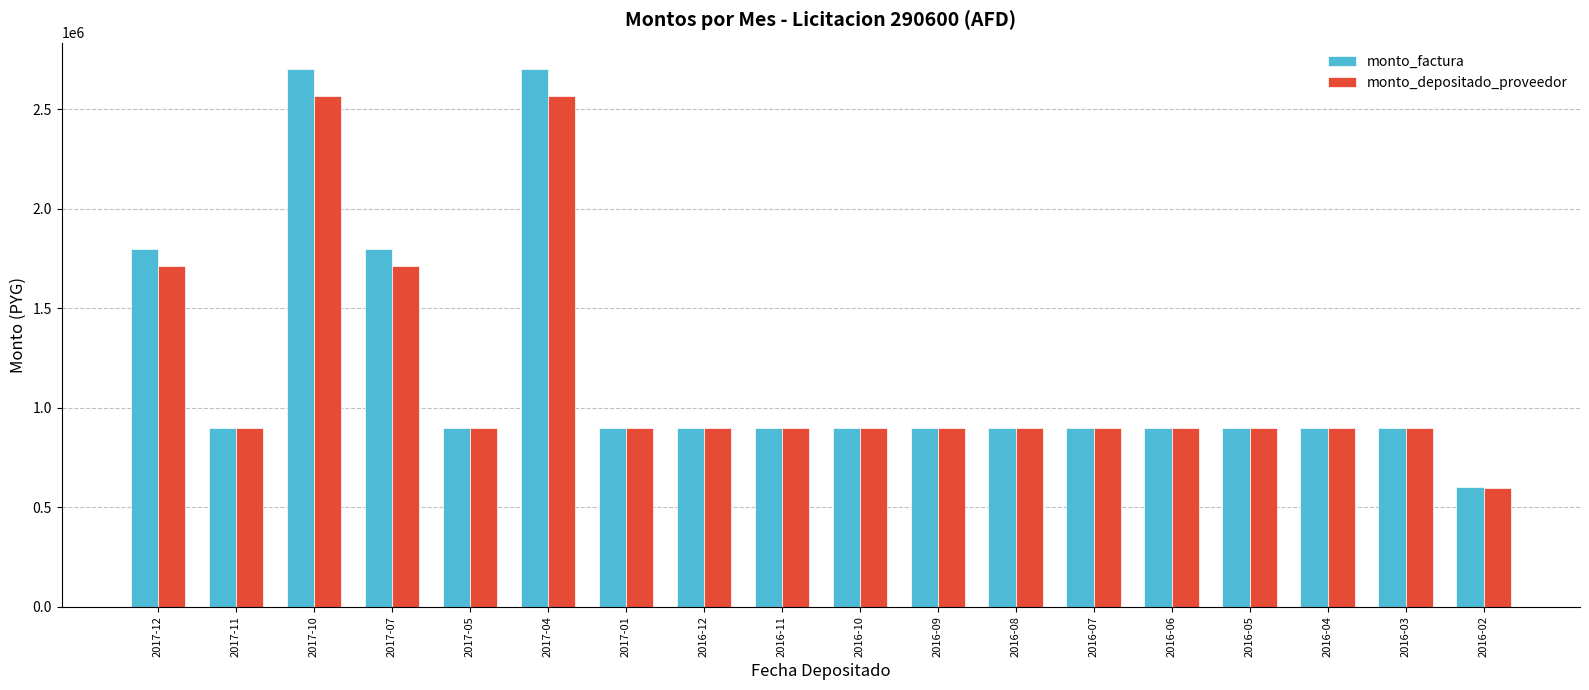

Count the number of categories in the chart.

18